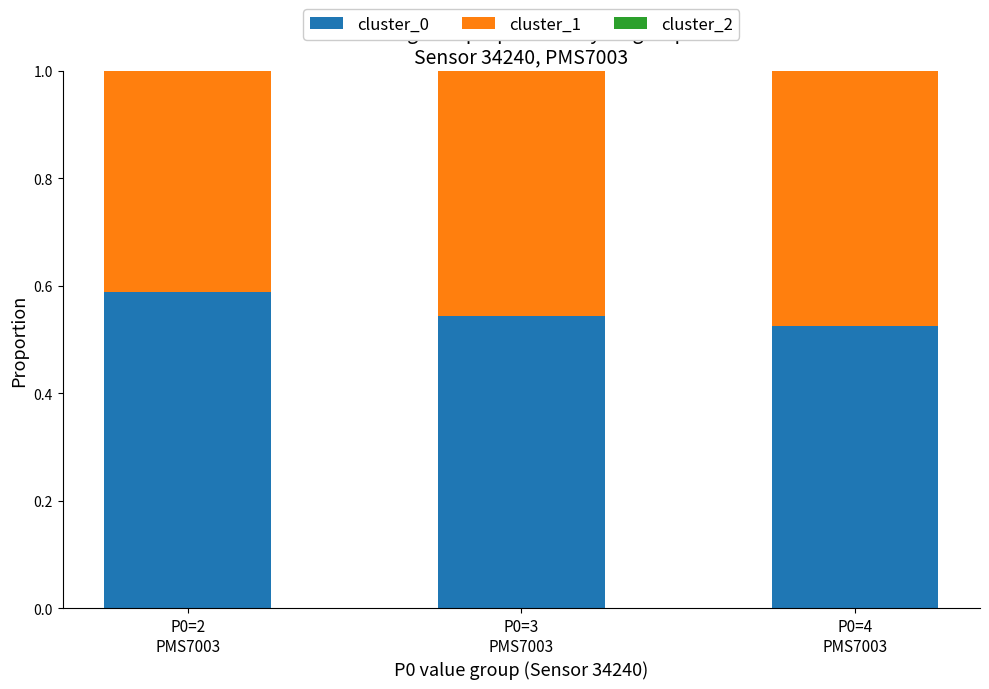

Does the chart contain stacked bars?

Yes